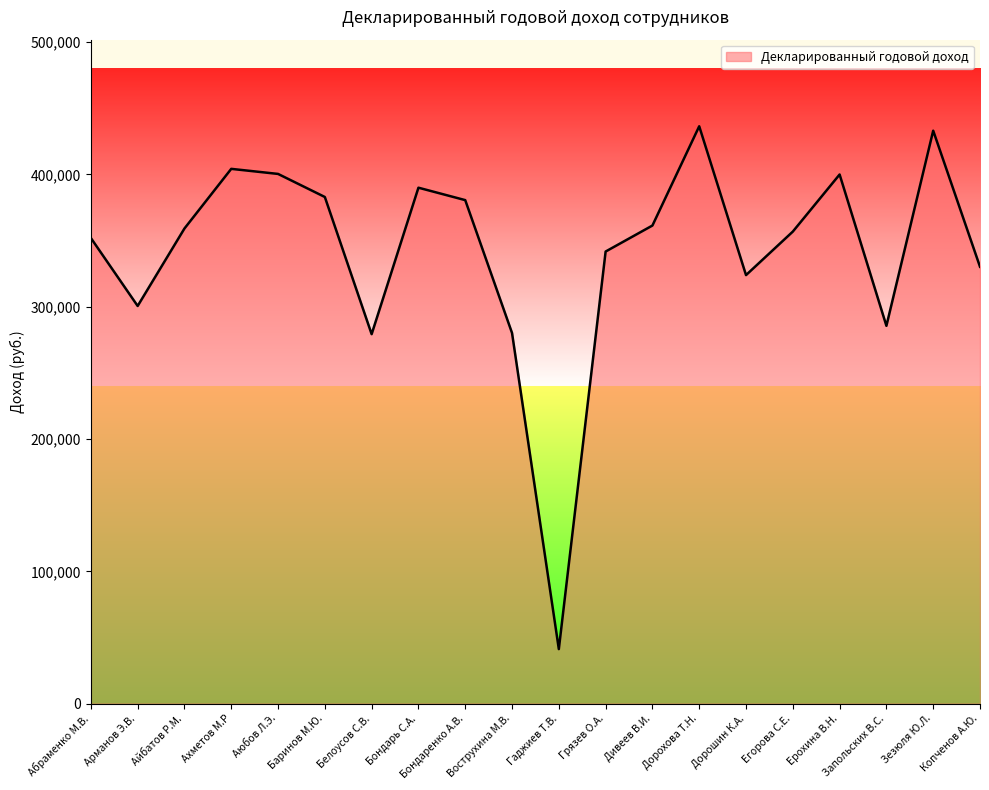

Which label corresponds to the smallest value in the chart?

Гаджиев Т.В.